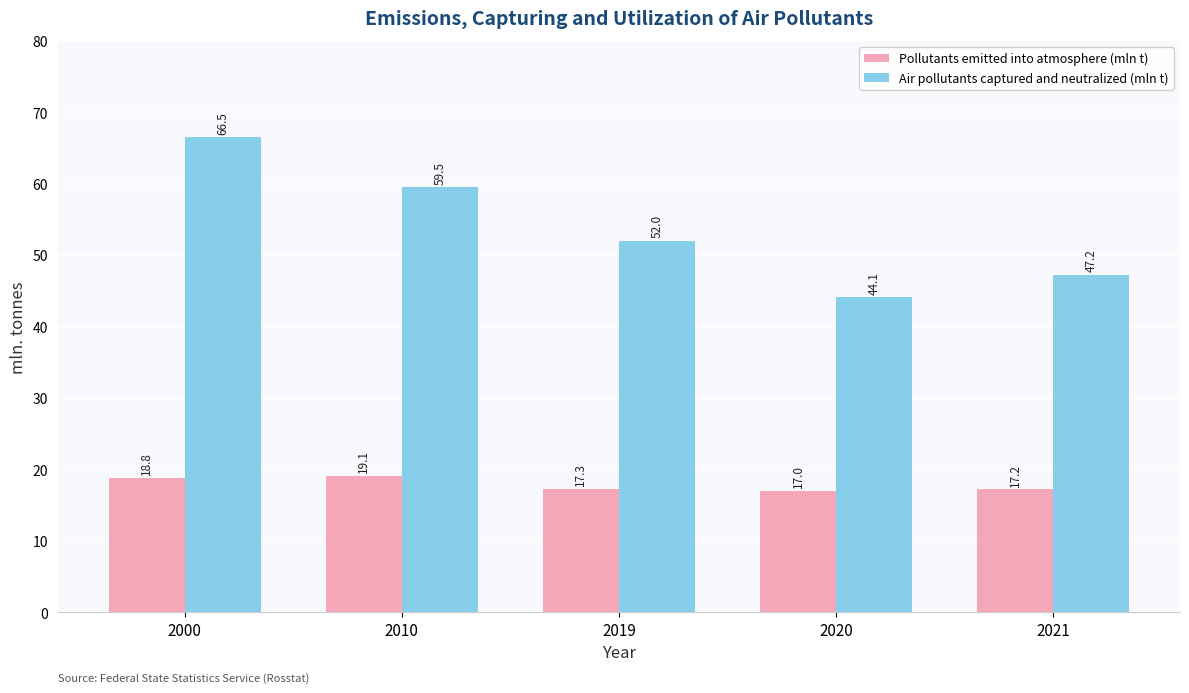

What is the value of the Air pollutants captured and neutralized (mln t) bar at the 1st from the left?

66.5